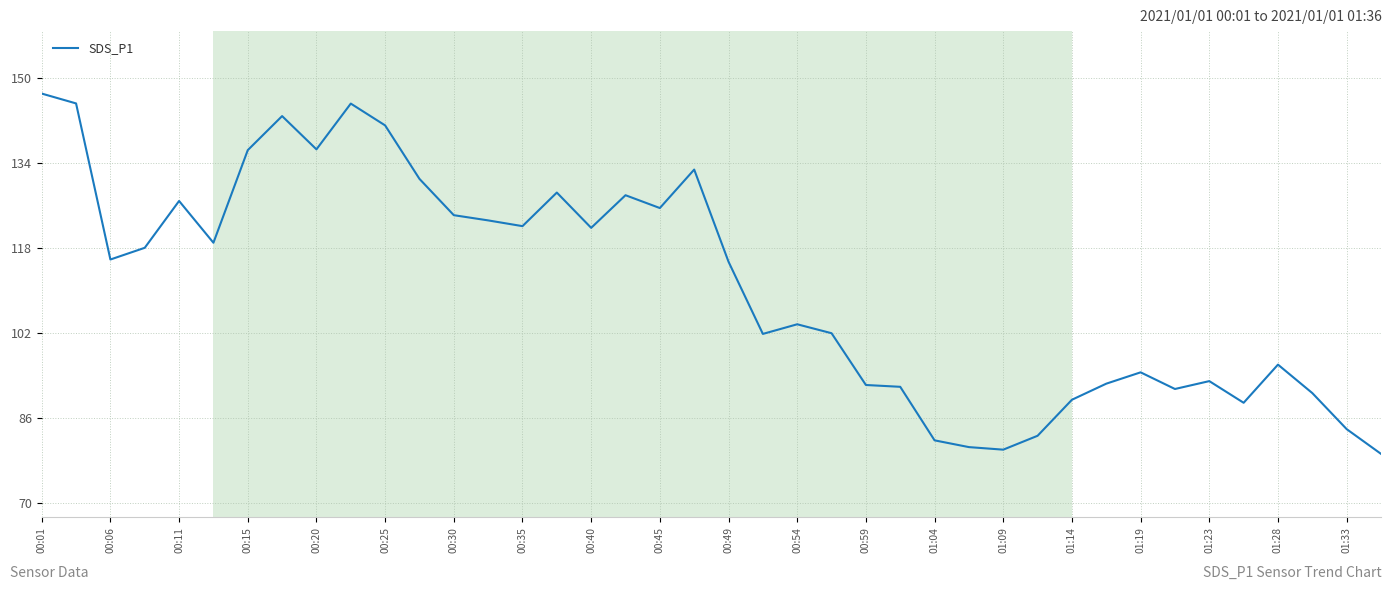

What is the smallest value displayed?

79.3